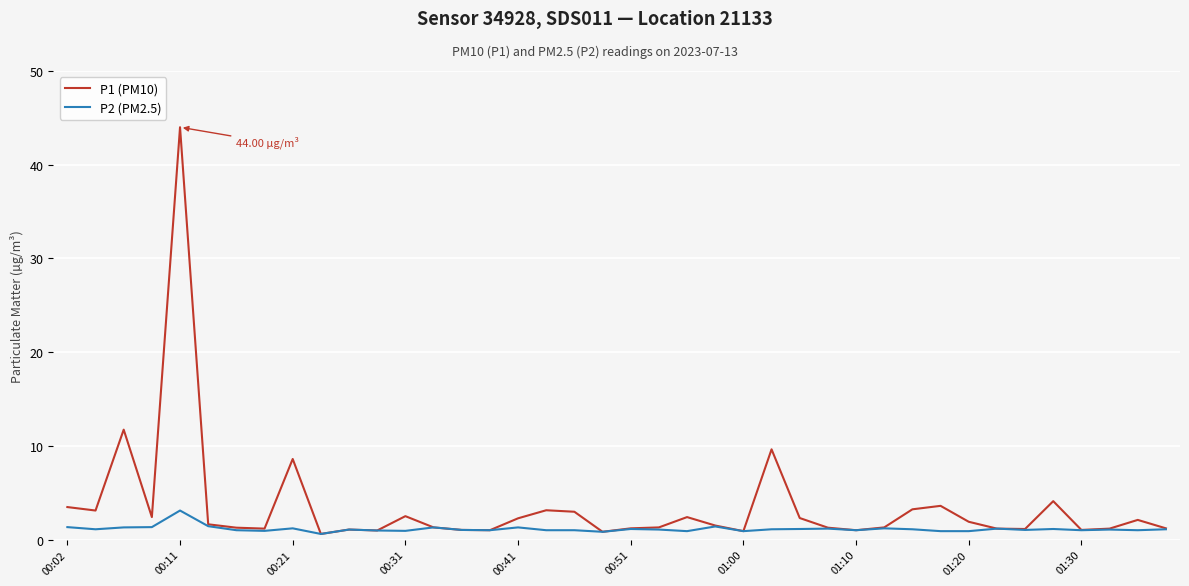

What is the smallest value displayed?

0.6